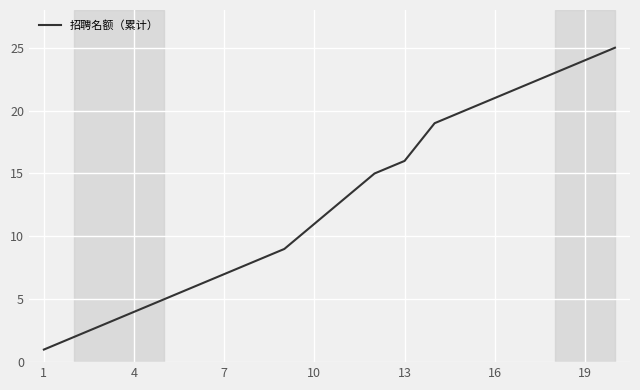

What is the difference between the maximum and minimum values?

24